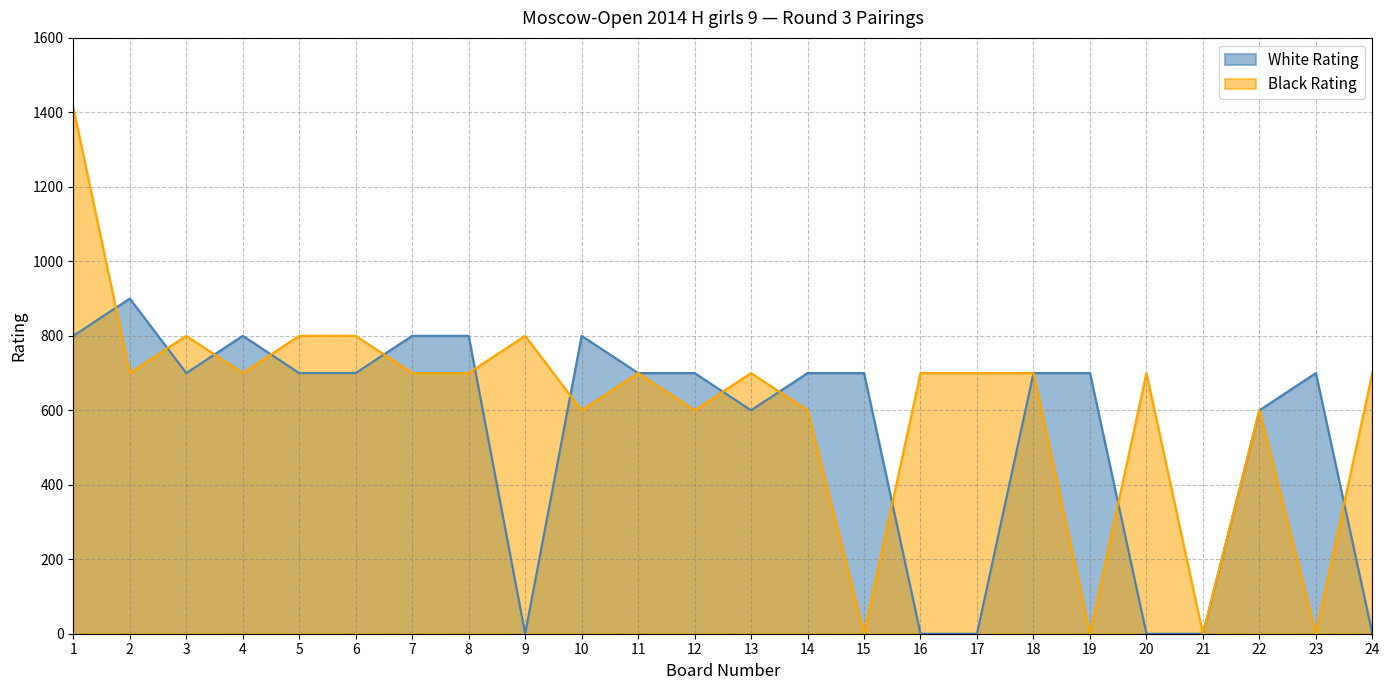

Reading left to right, extract all data points from this chart.

White Rating: 800	900	700	800	700	700	800	800	0	800	700	700	600	700	700	0	0	700	700	0	0	600	700	0
Black Rating: 1412	700	800	700	800	800	700	700	800	600	700	600	700	600	0	700	700	700	0	700	0	600	0	700